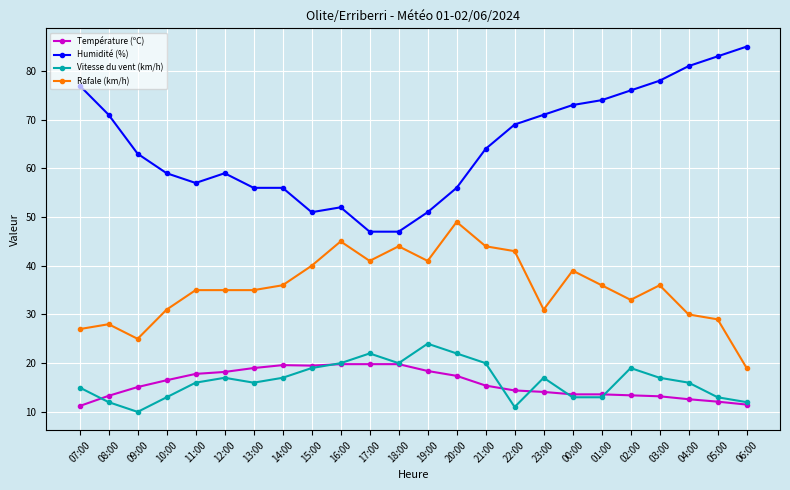

Where is the first local minimum for Rafale (km/h)?

09:00